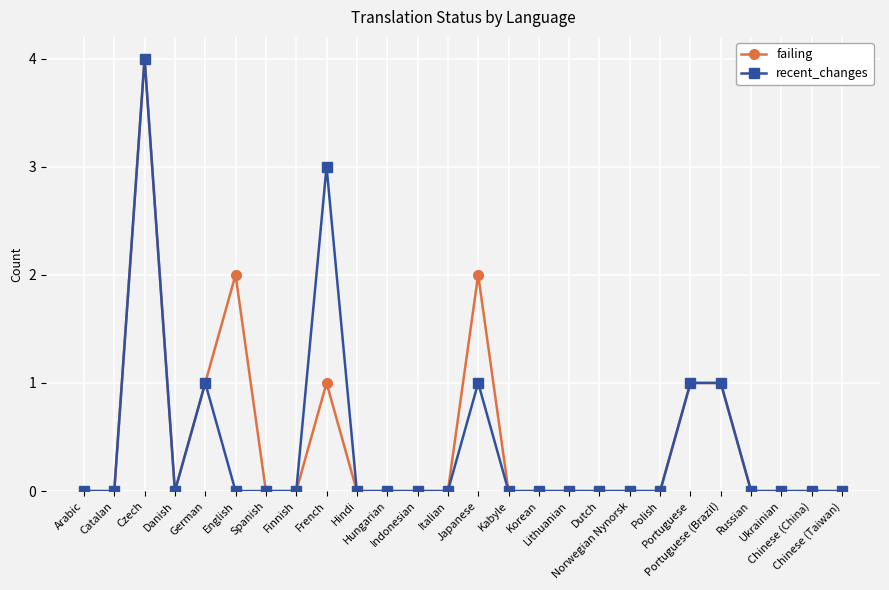

What is the maximum value shown in the chart?

4